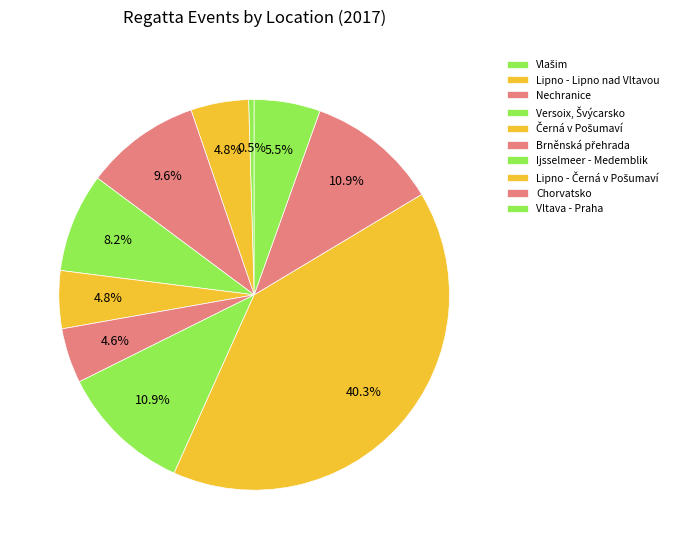

Is there any slice that represents more than half of the pie?

No